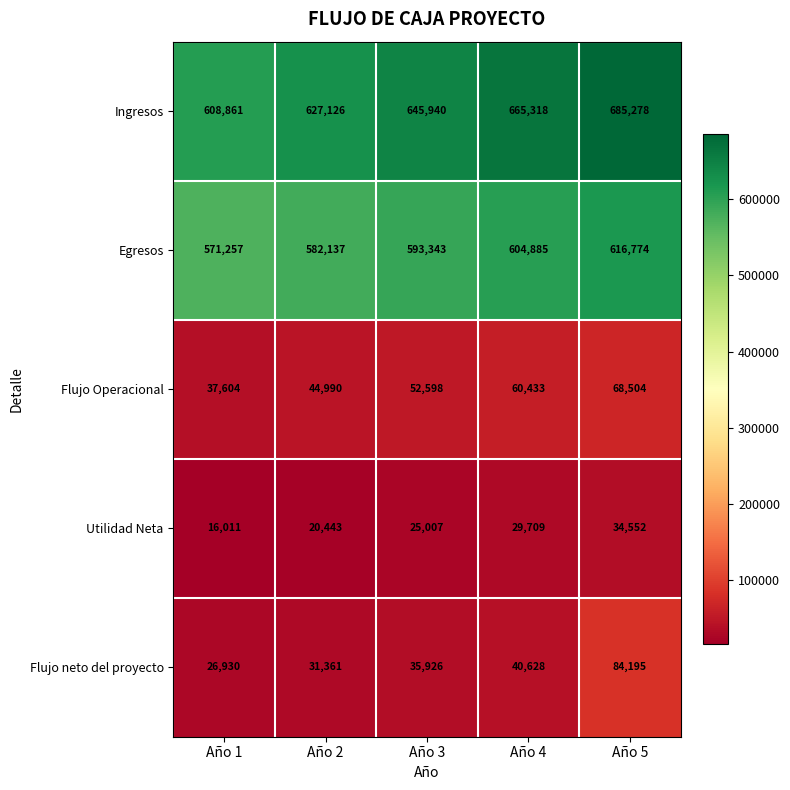

What is the difference between the highest and lowest values at Año 5?

650726